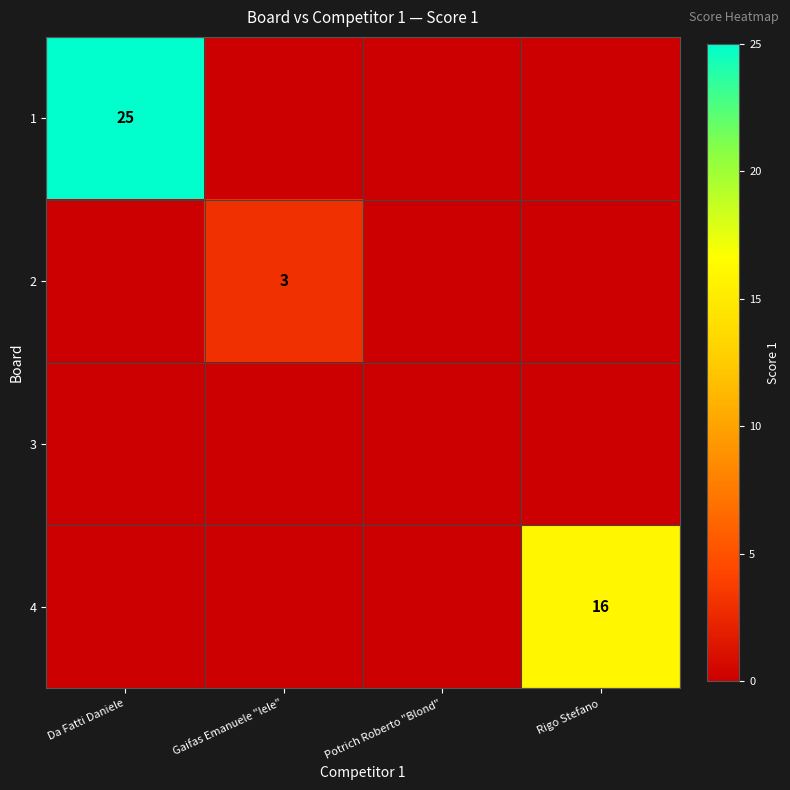

Rank the series by their maximum value, from highest to lowest.

1, 4, 2, 3